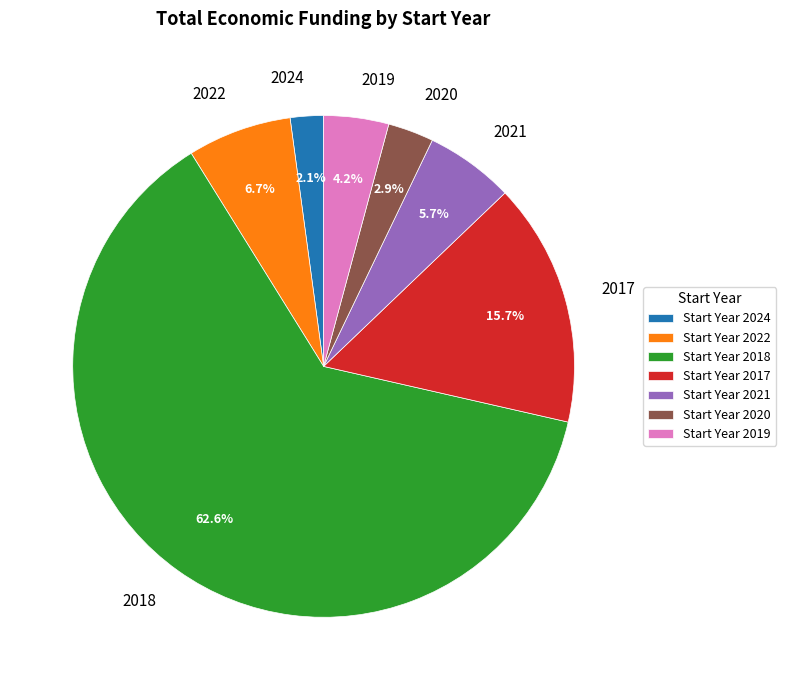

To the nearest percent, what portion does 2018 represent?

63%